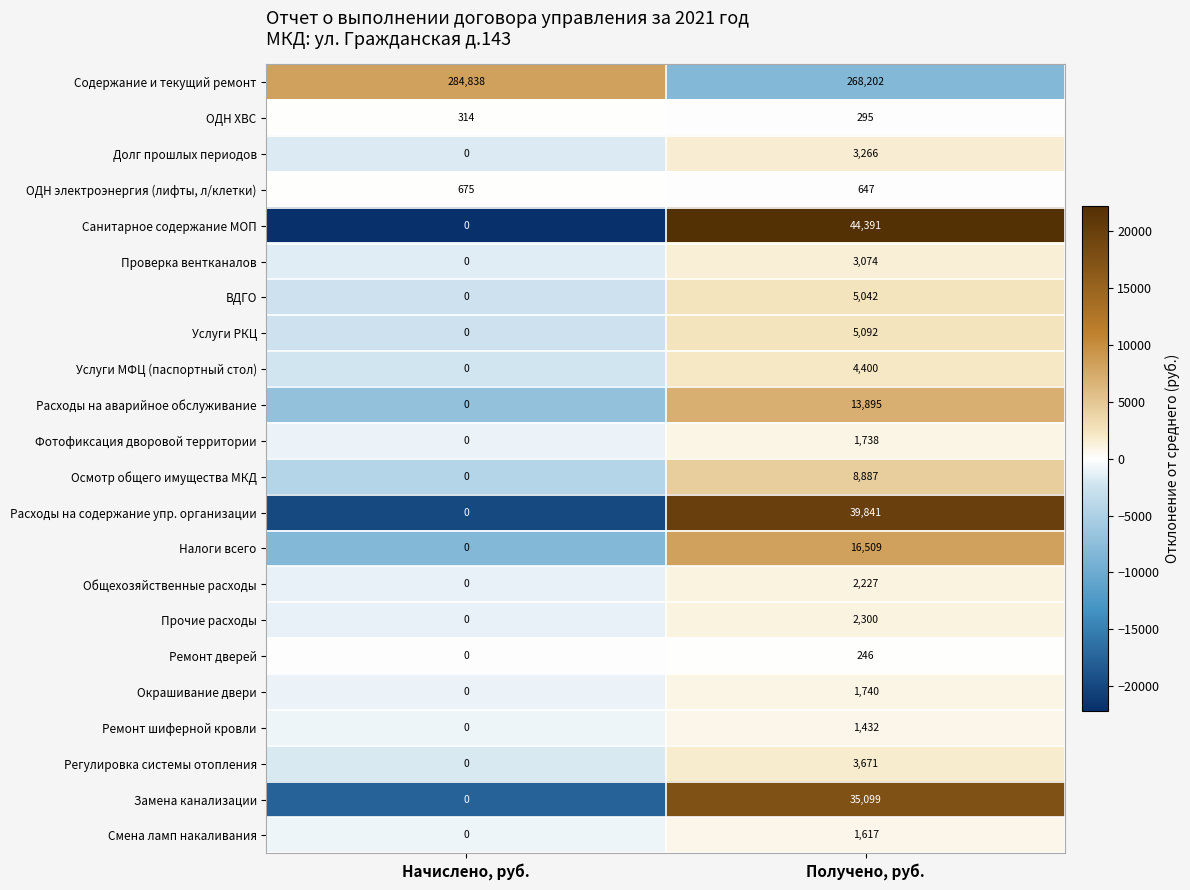

List the series in order of their peak value, highest first.

Содержание и текущий ремонт, Санитарное содержание МОП, Расходы на содержание упр. организации, Замена канализации, Налоги всего, Расходы на аварийное обслуживание, Осмотр общего имущества МКД, Услуги РКЦ, ВДГО, Услуги МФЦ (паспортный стол), Регулировка системы отопления, Долг прошлых периодов, Проверка вентканалов, Прочие расходы, Общехозяйственные расходы, Окрашивание двери, Фотофиксация дворовой территории, Смена ламп накаливания, Ремонт шиферной кровли, ОДН электроэнергия (лифты, л/клетки), ОДН ХВС, Ремонт дверей